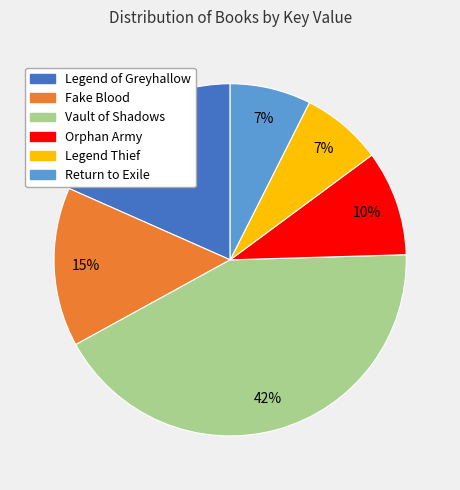

To the nearest percent, what is the difference between the largest and smallest slice percentages?

35%